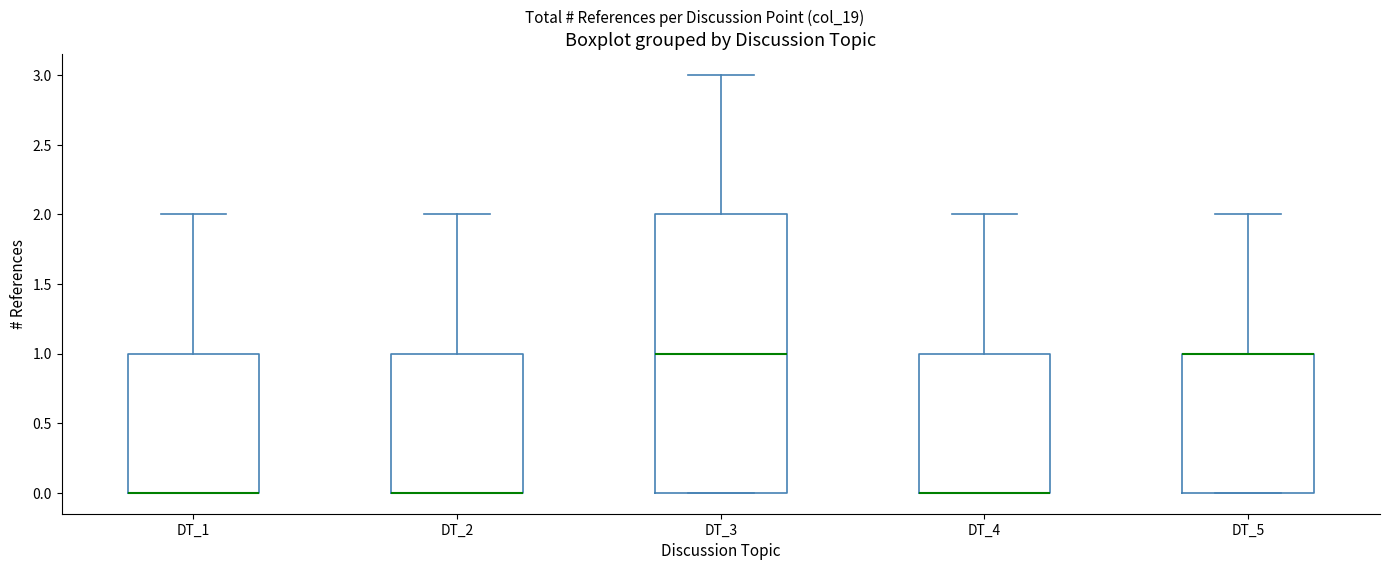

Comparing the boxes themselves (not the whiskers), which one is the tallest?

DT_3